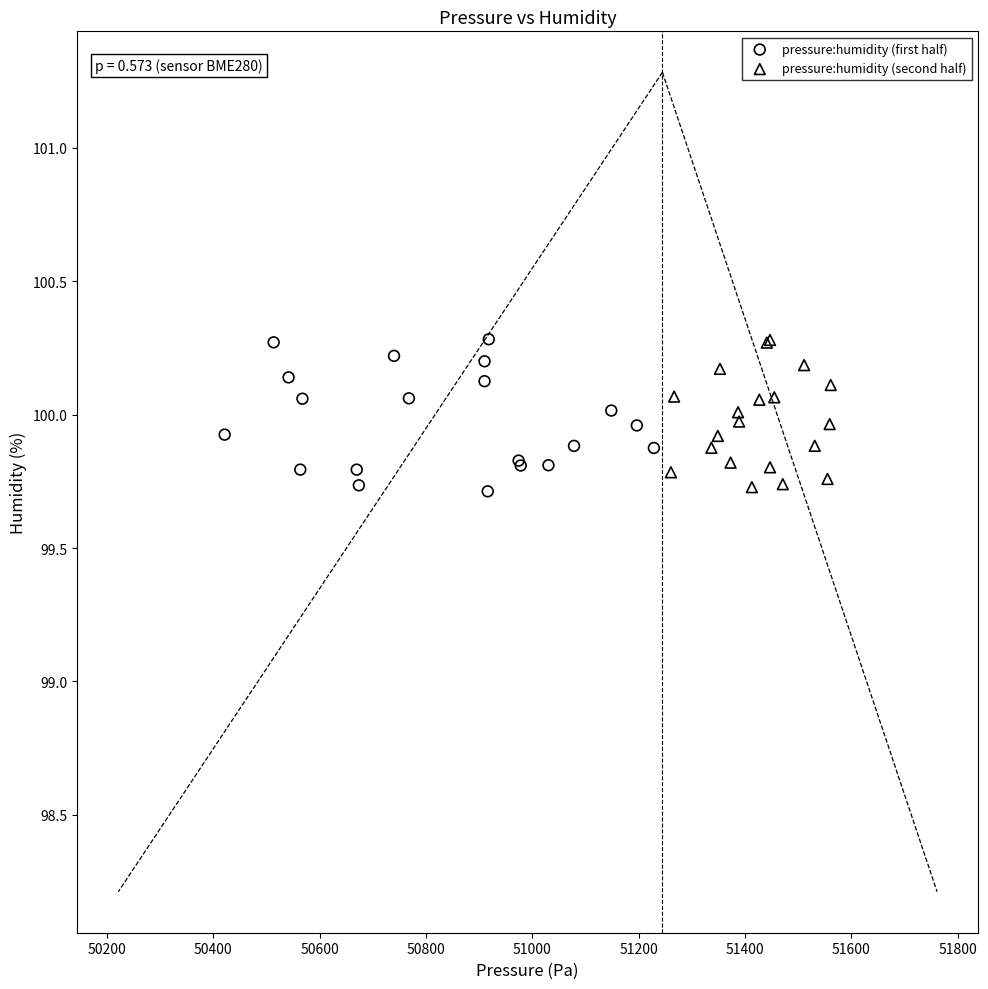

What are all the series names shown in the legend?

pressure:humidity (first half), pressure:humidity (second half)